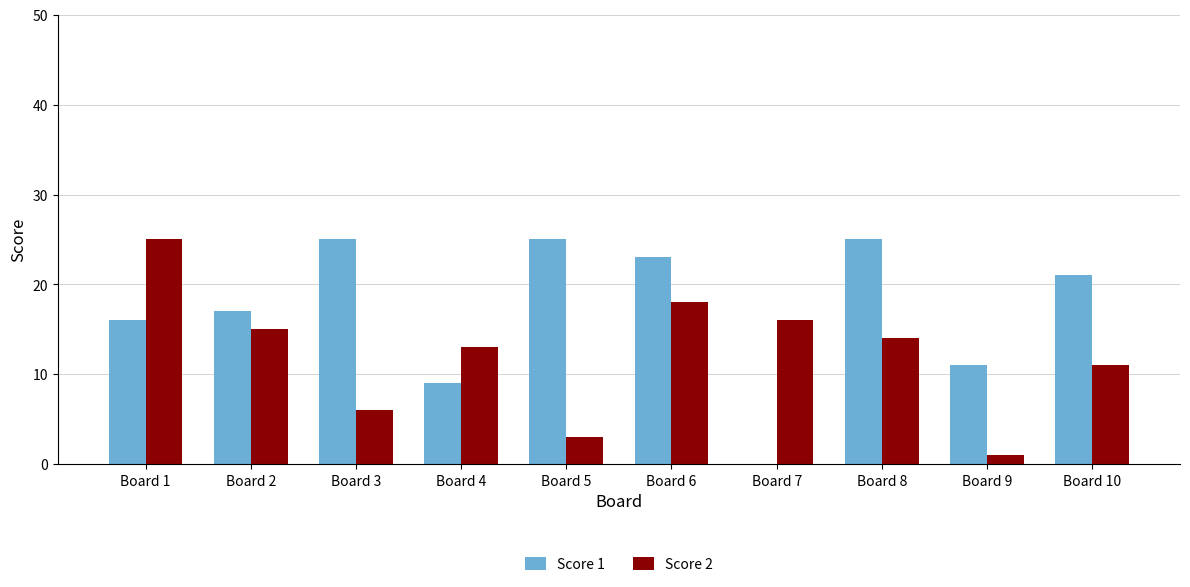

Reading right to left, list all the values displayed in this chart.

Score 1: Board 10=21	Board 9=11	Board 8=25	Board 7=0	Board 6=23	Board 5=25	Board 4=9	Board 3=25	Board 2=17	Board 1=16
Score 2: Board 10=11	Board 9=1	Board 8=14	Board 7=16	Board 6=18	Board 5=3	Board 4=13	Board 3=6	Board 2=15	Board 1=25